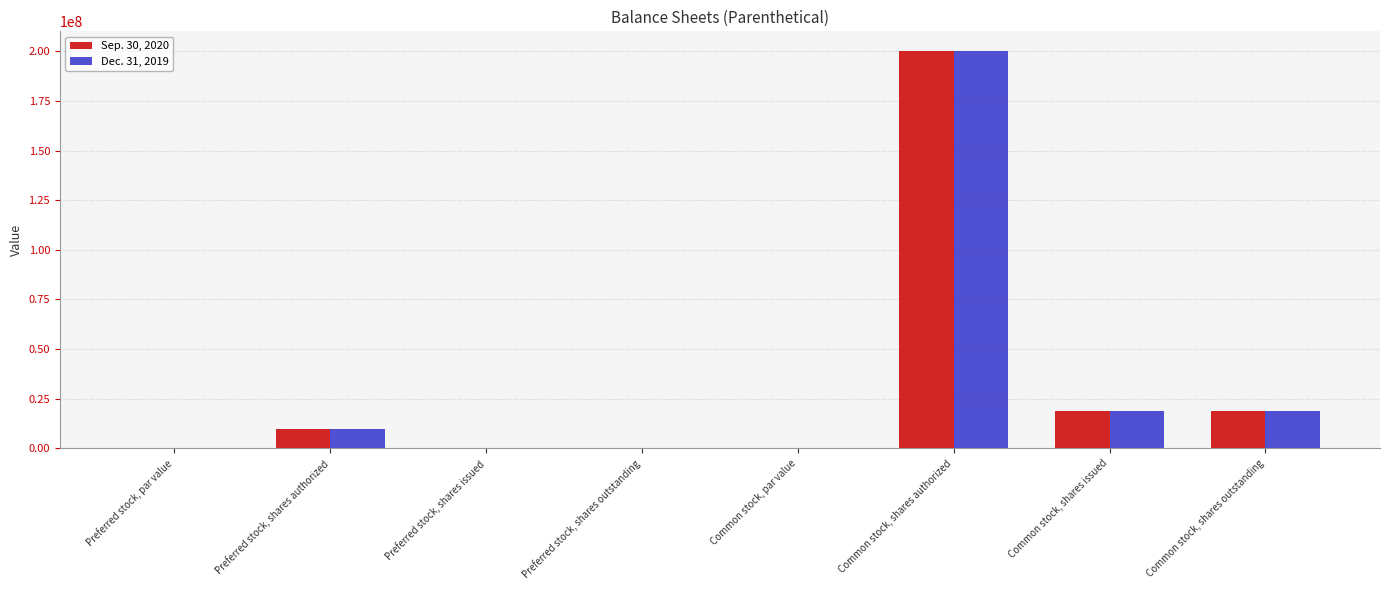

At which category is the sum across all series the highest?

Common stock, shares authorized